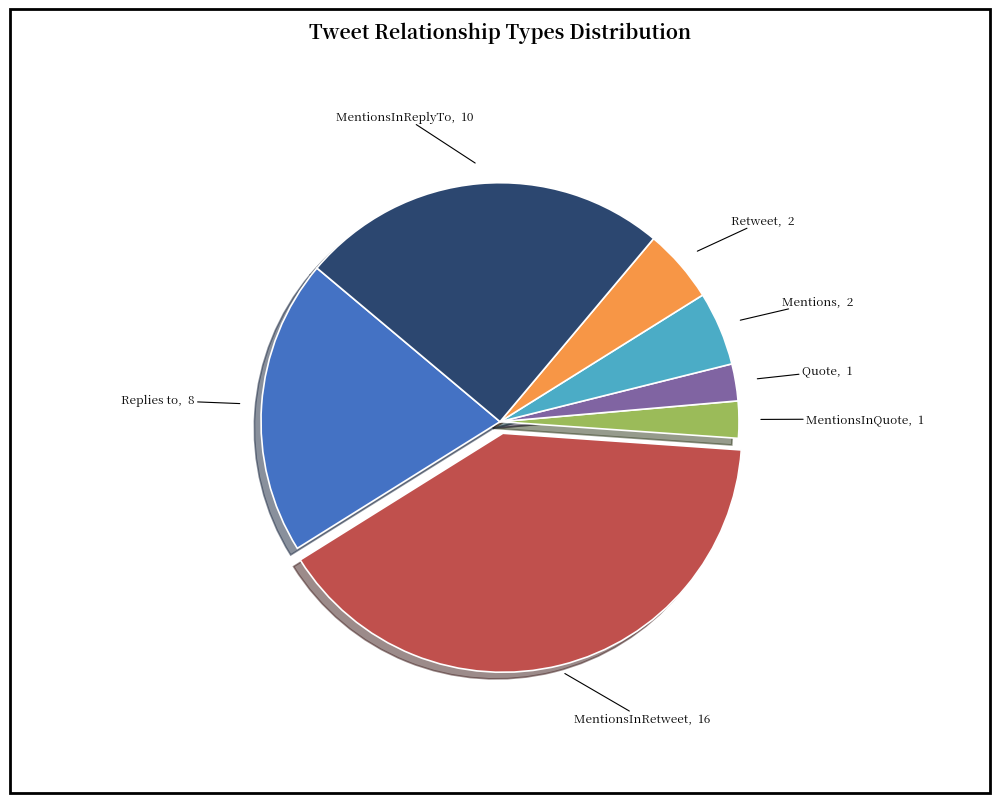

What is the ratio of the value at MentionsInReplyTo to the value at Retweet?

5.0